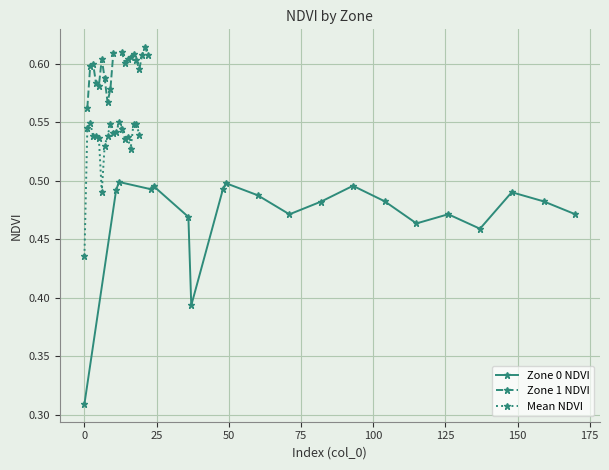

Is the value of Zone 0 NDVI at 50 greater than the value of Zone 1 NDVI at 150?

No